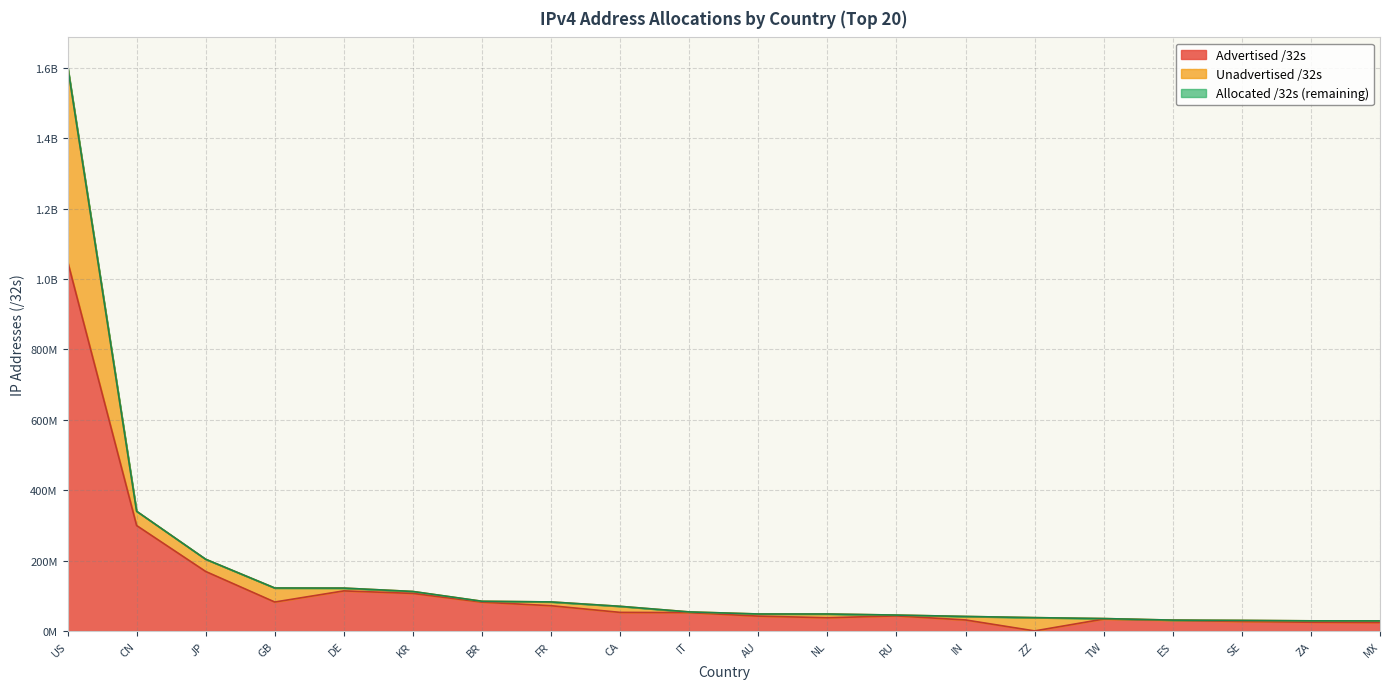

Does the chart display data point markers on the line(s)?

No